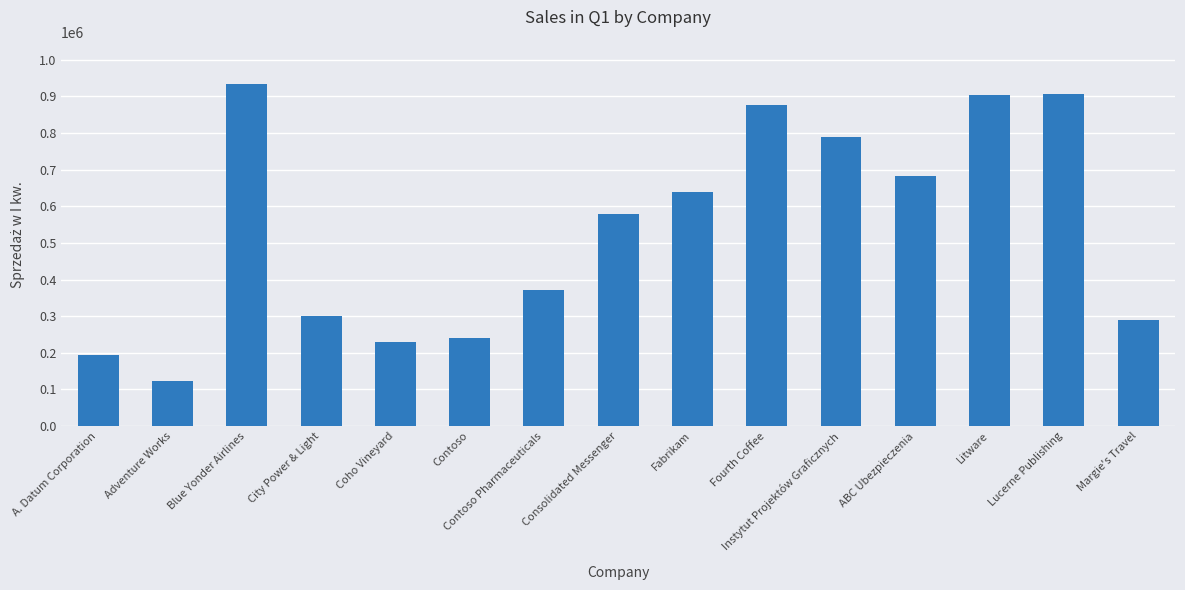

Are the bars grouped side by side (vs. stacked)?

No